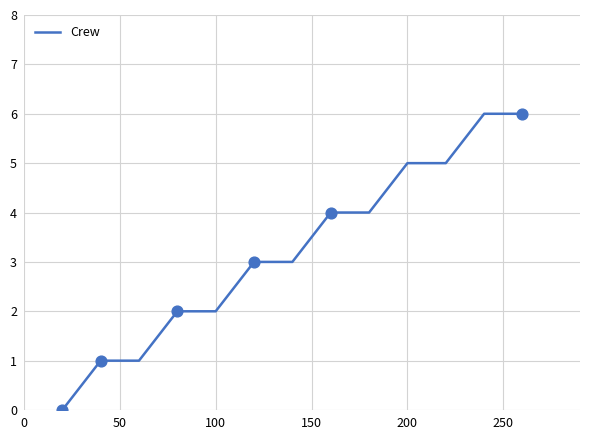

What is the difference between the maximum and minimum values?

6